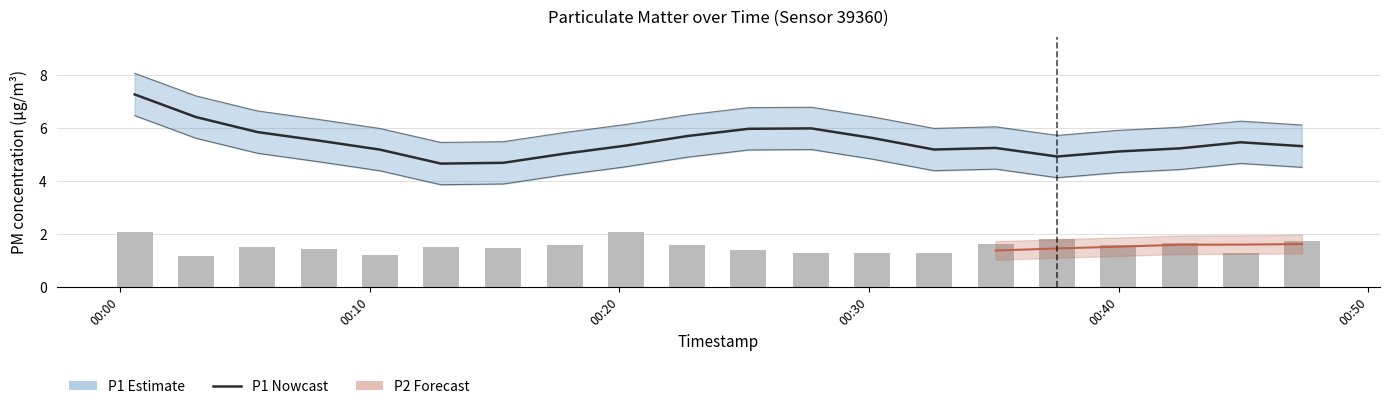

Which label corresponds to the largest value in the chart?

00:00